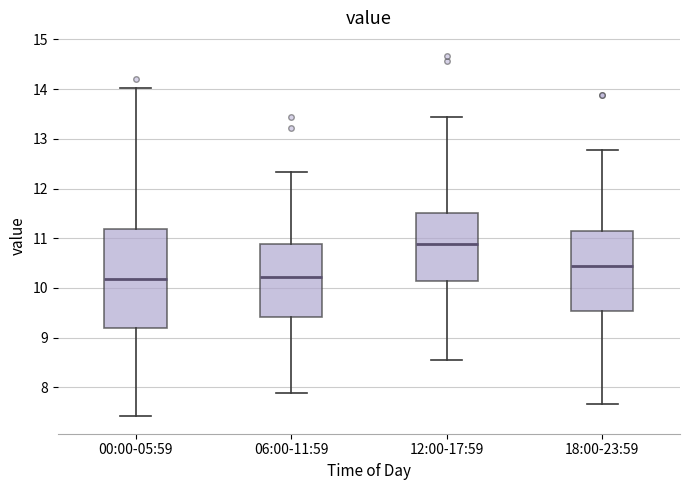

Reading left to right, read every box against the y-axis: the position of its median line, the range the box covers, and the ends of its whiskers. The values are not printed on the chart, so give them approximately, as read against the axis.

00:00-05:59: median 10.2, box 9.2 to 11.2, whiskers 7.4 to 14.0
06:00-11:59: median 10.2, box 9.4 to 10.9, whiskers 7.9 to 12.3
12:00-17:59: median 10.9, box 10.1 to 11.5, whiskers 8.6 to 13.5
18:00-23:59: median 10.5, box 9.5 to 11.1, whiskers 7.7 to 12.8